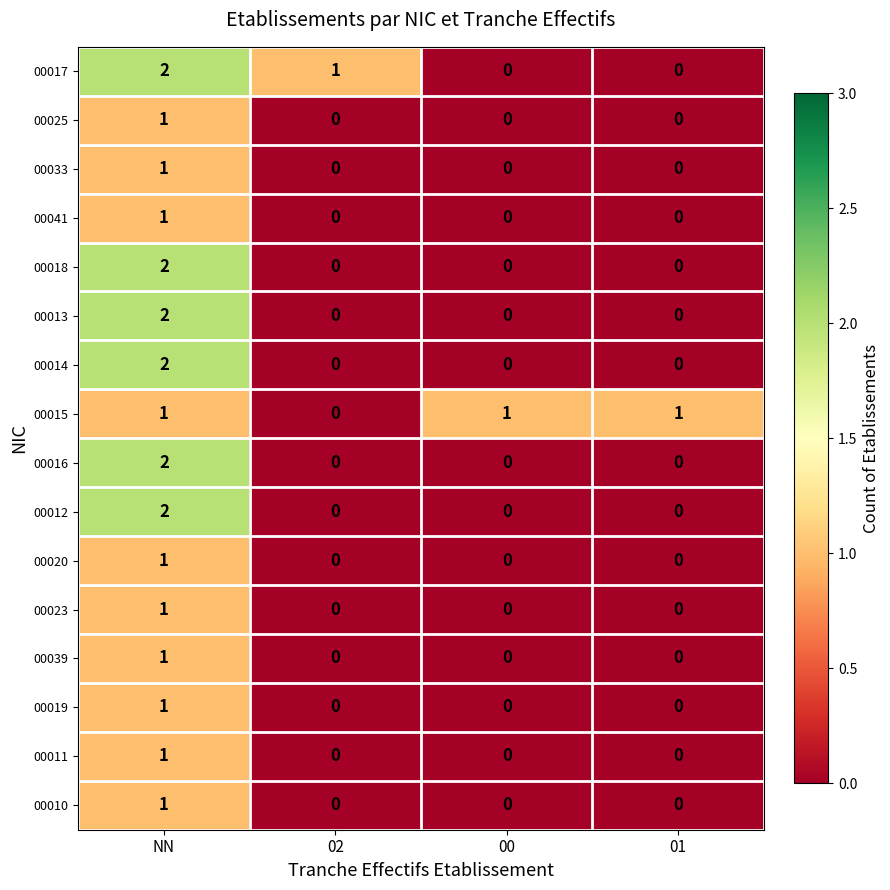

At which category does the chart reach its peak across all series?

NN